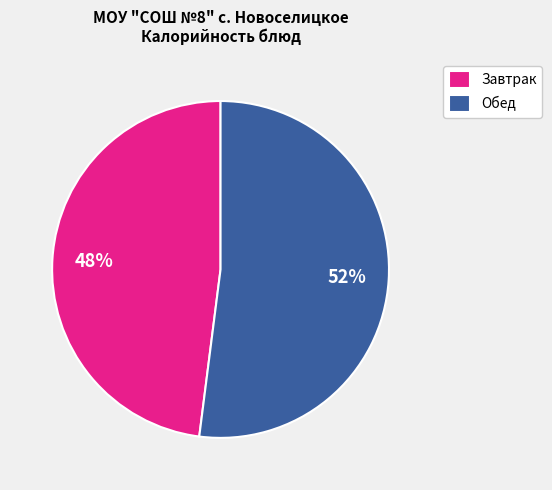

Approximately how many times larger is the value at Обед compared to Завтрак?

1.1